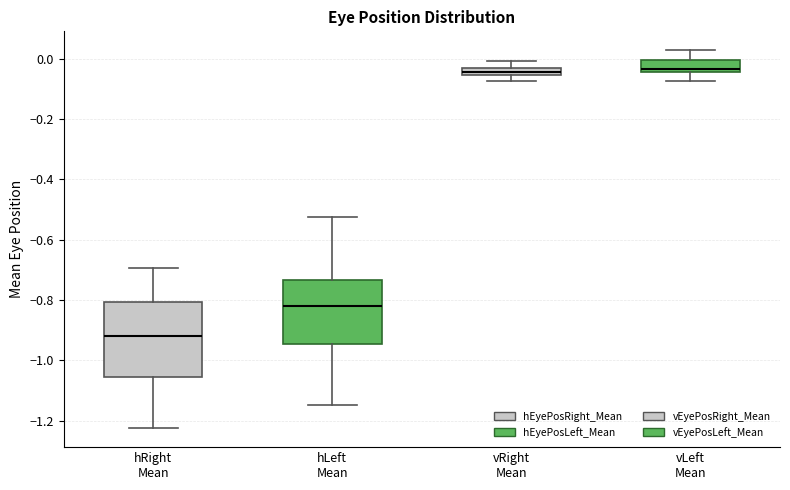

Where is the upper edge of the box for vLeft Mean on the y-axis? The values are not printed on the chart, so give them approximately, as read against the axis.

0.00